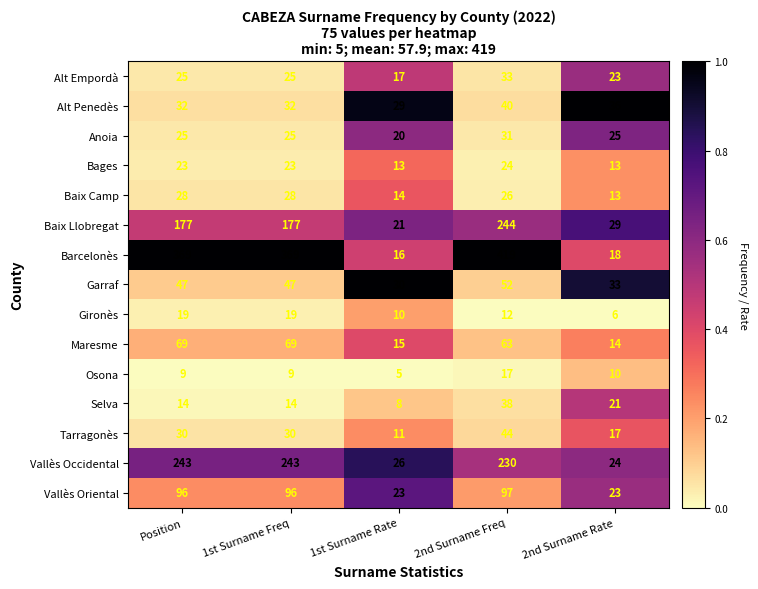

At which label is Selva closest to 23?

2nd Surname Rate